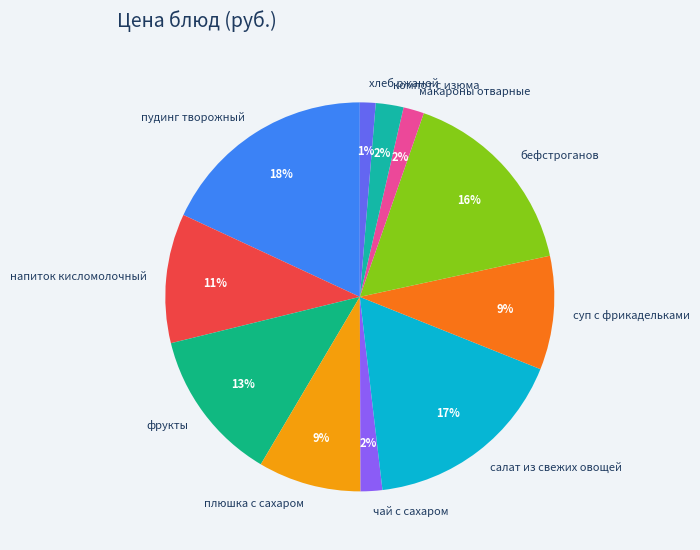

Count the number of slices in the pie.

11